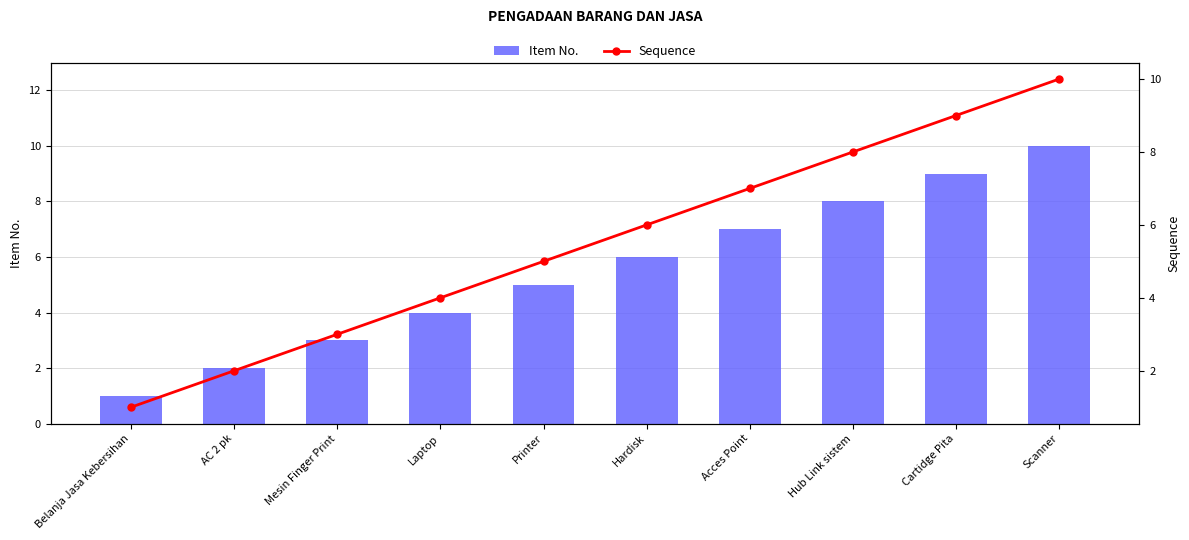

What is the value of the Sequence bar at the 2nd from the left?

2